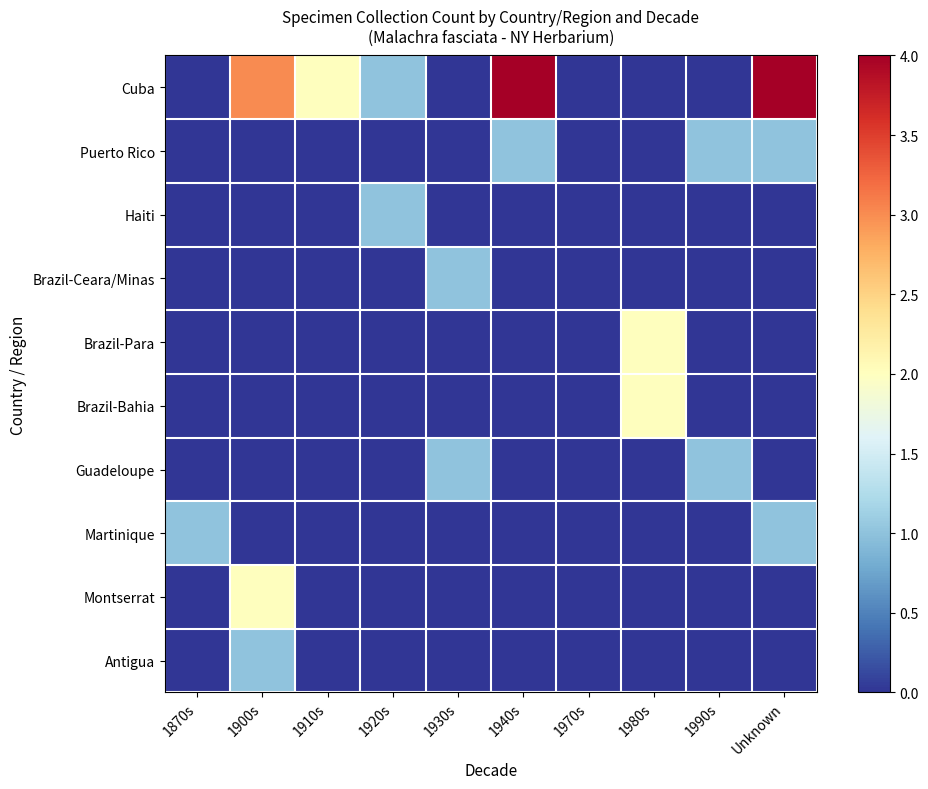

What is the total value across all series at Unknown?

6